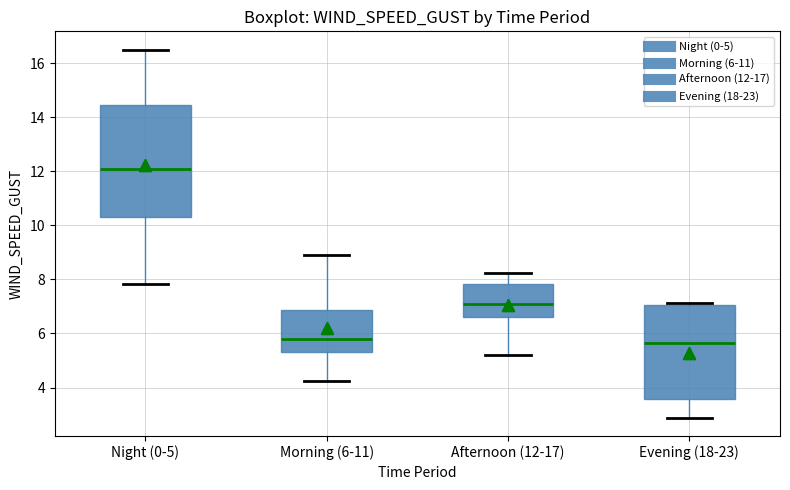

Where does the upper whisker of the box for Afternoon (12-17) end on the y-axis? The values are not printed on the chart, so give them approximately, as read against the axis.

8.2